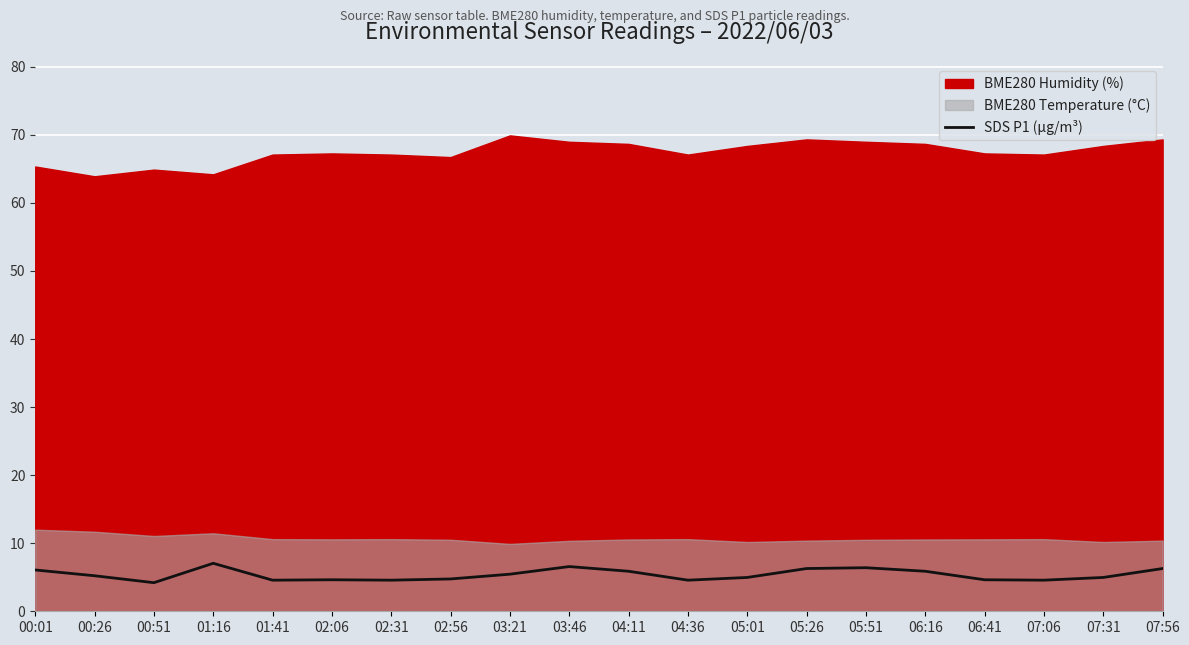

What is the minimum value for SDS P1 (µg/m³)?

4.2